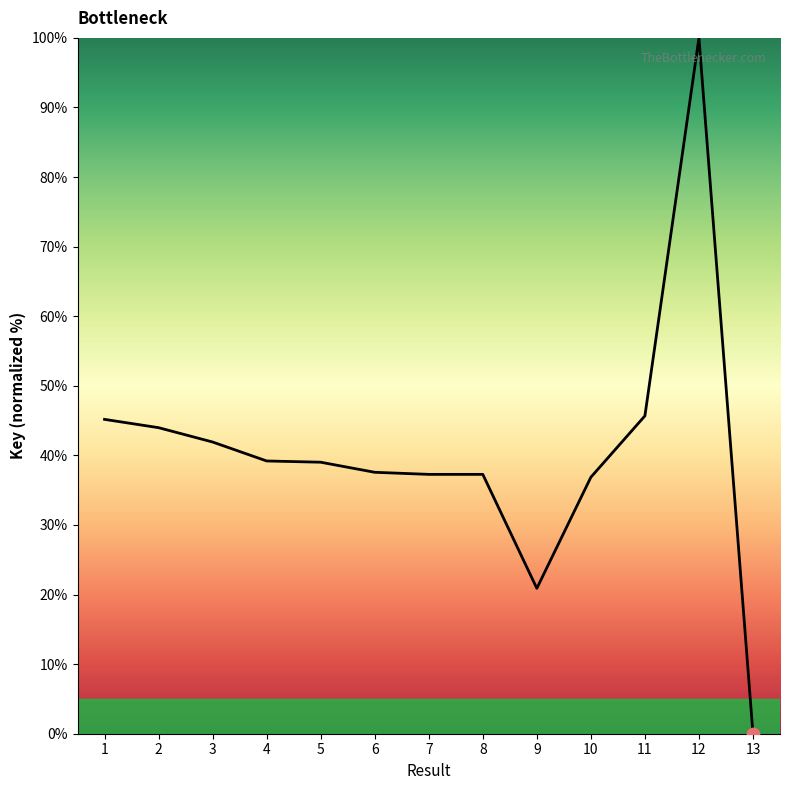

What is the ratio of the value at 10 to the value at 7?

1.0